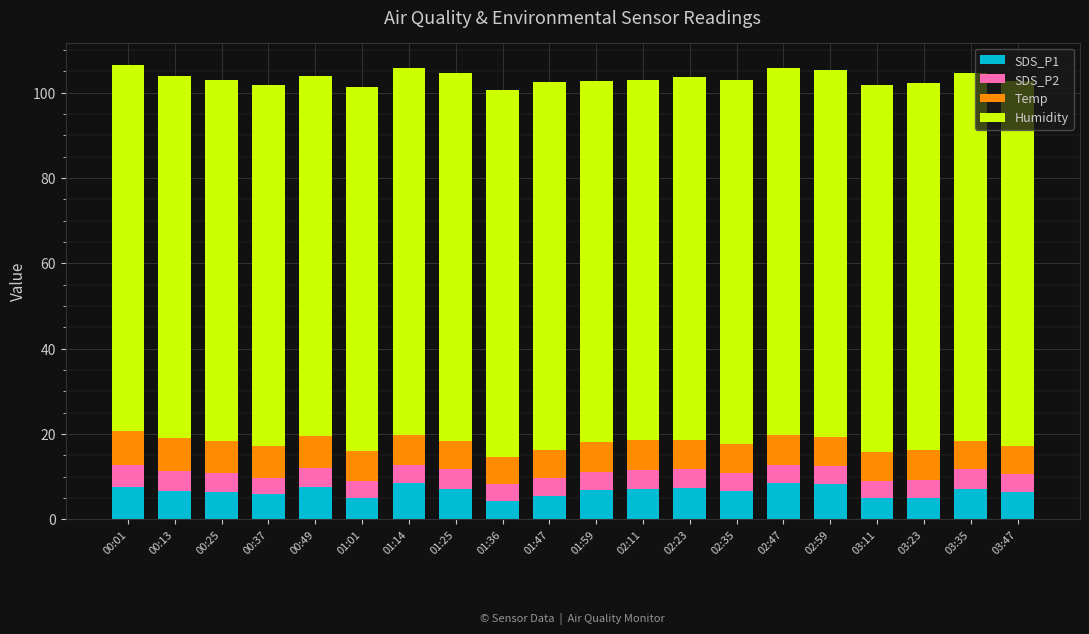

What is the sum of all SDS_P1 values?

132.6